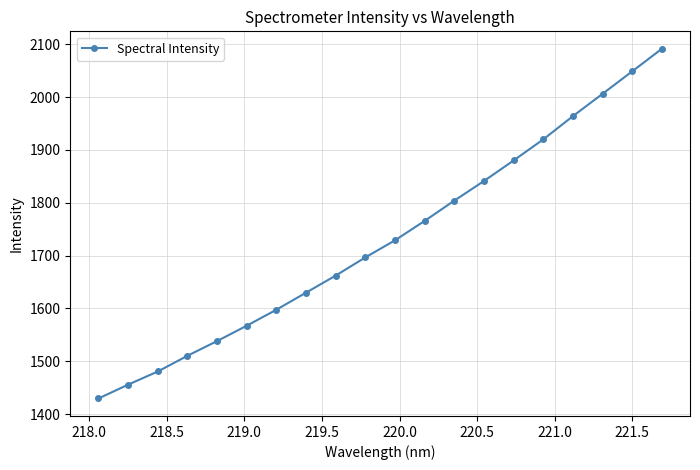

What is the difference between the second highest and second lowest values?

593.0